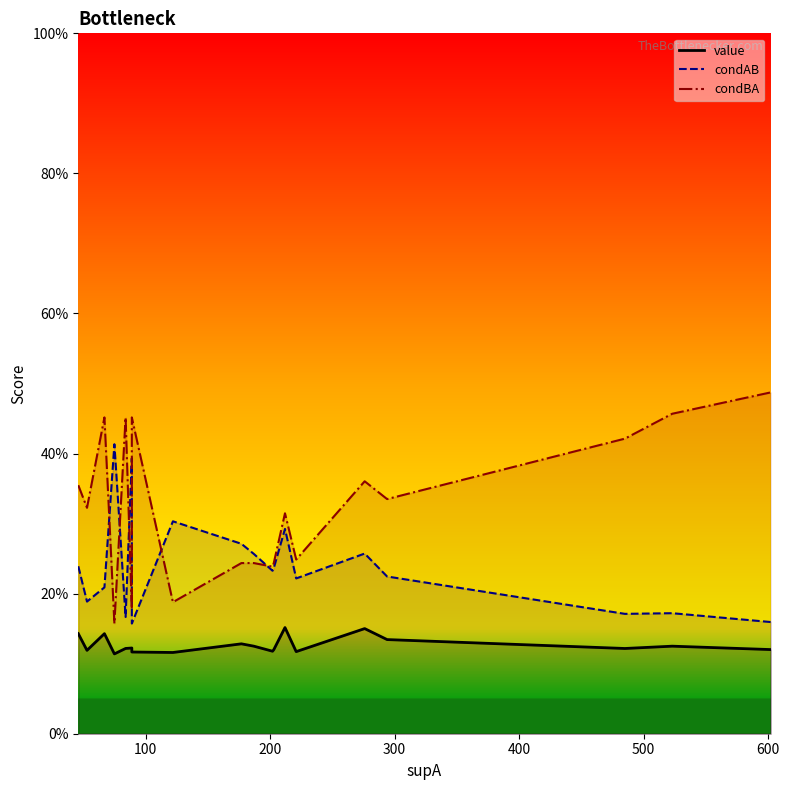

Which series has the largest total across all categories?

condBA